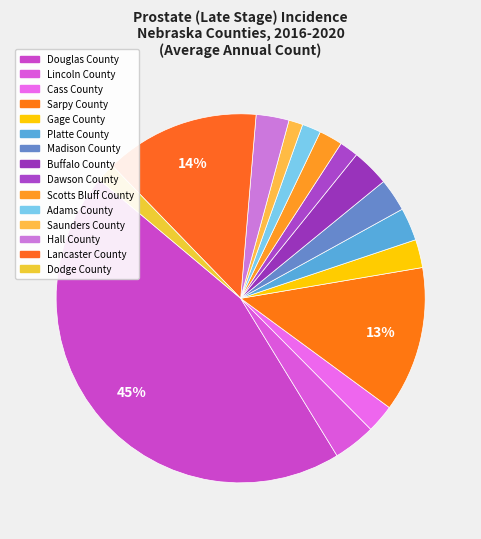

True or false: Hall County accounts for 1% of the total.

False